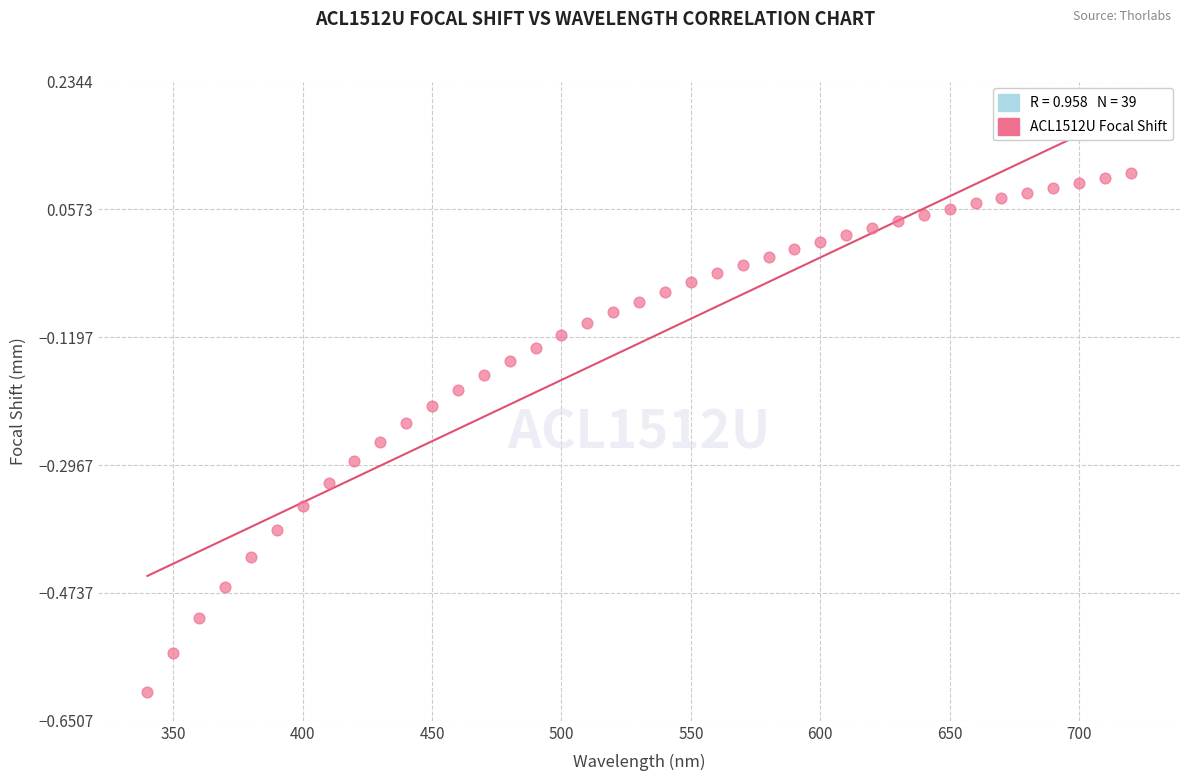

What is the range of Y values (max minus min)?

0.7